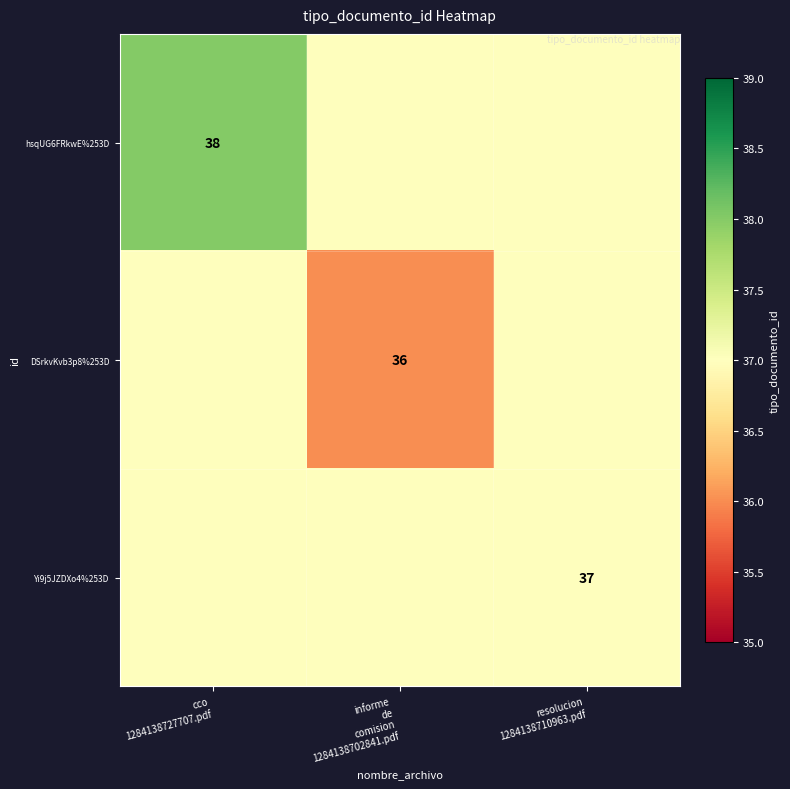

At how many categories does at least one series exceed 37?

1